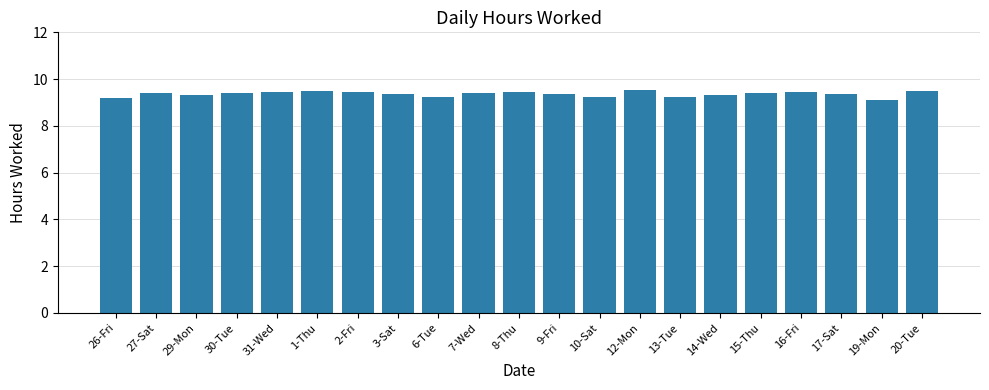

What is the difference between the maximum and minimum values?

0.4